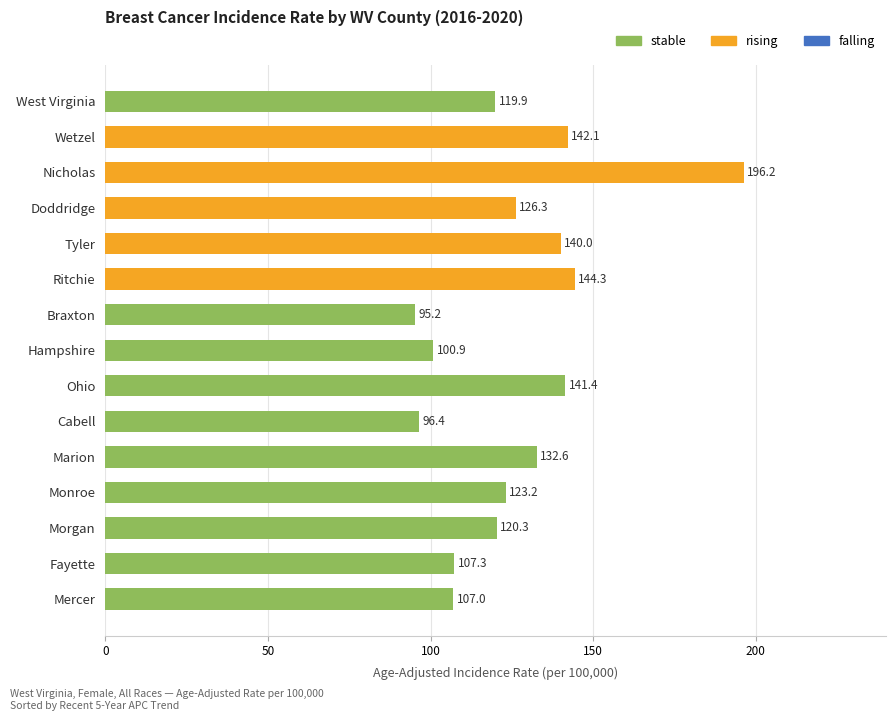

What is the label of the 1st bar from the top?

West Virginia